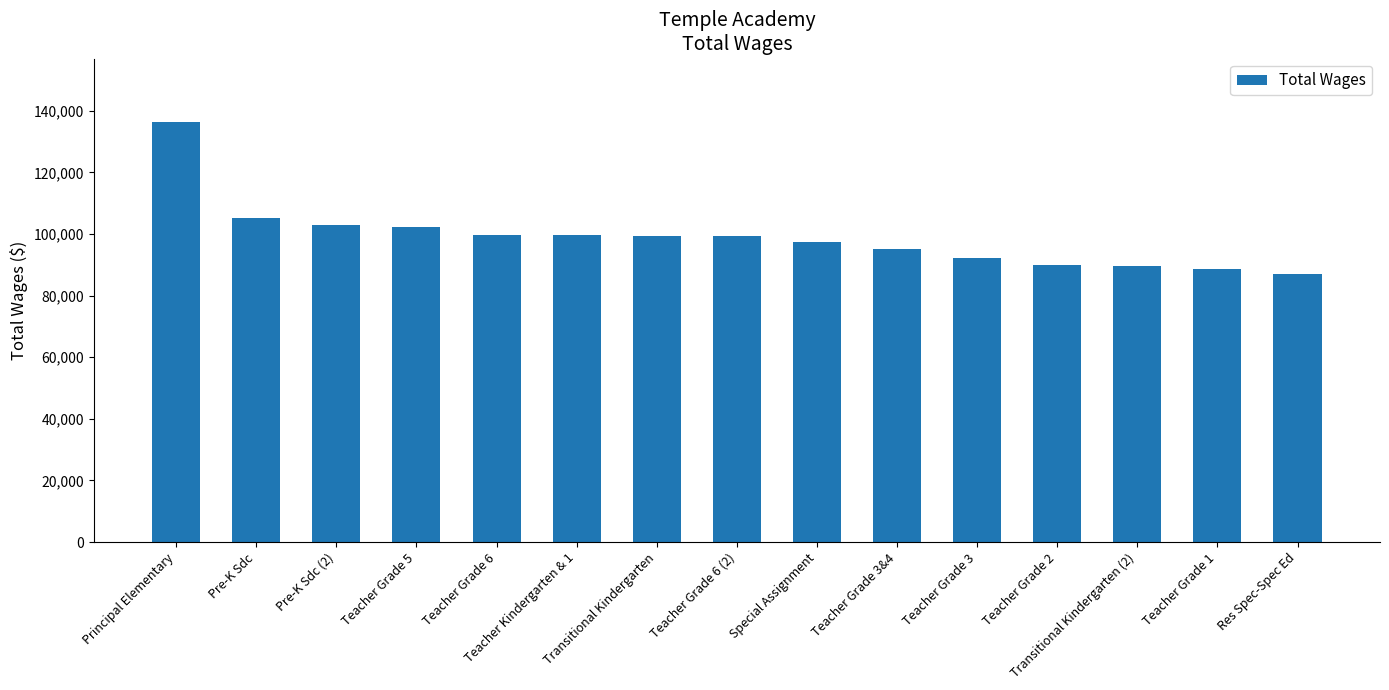

What is the ratio of the value at Pre-K Sdc (2) to the value at Pre-K Sdc?

1.0